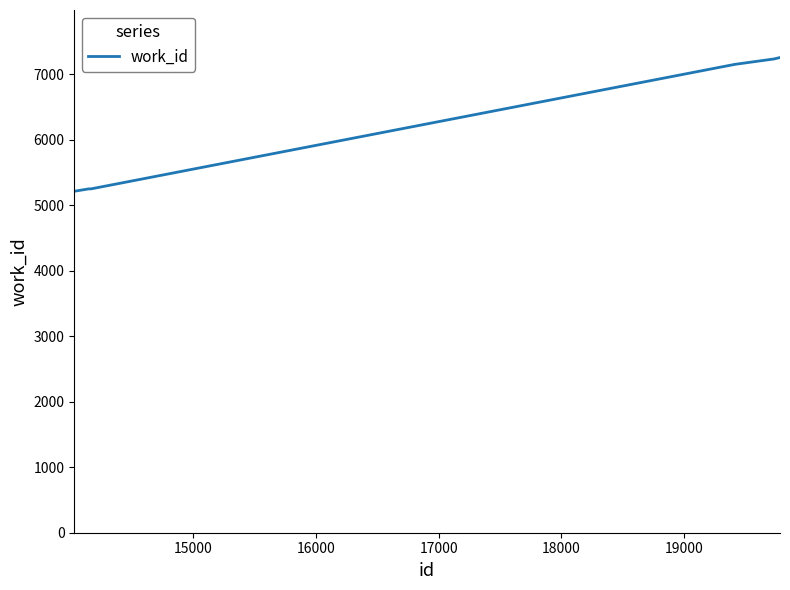

How many lines are shown in the chart?

1